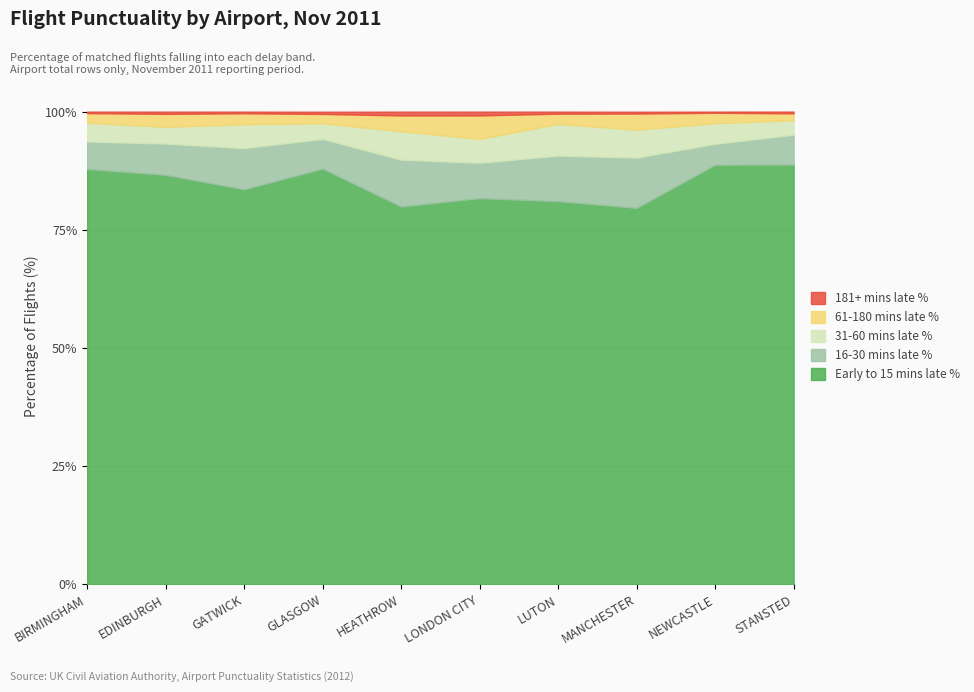

Is the value of 16-30 mins late % at MANCHESTER greater than the value of 61-180 mins late % at MANCHESTER?

Yes